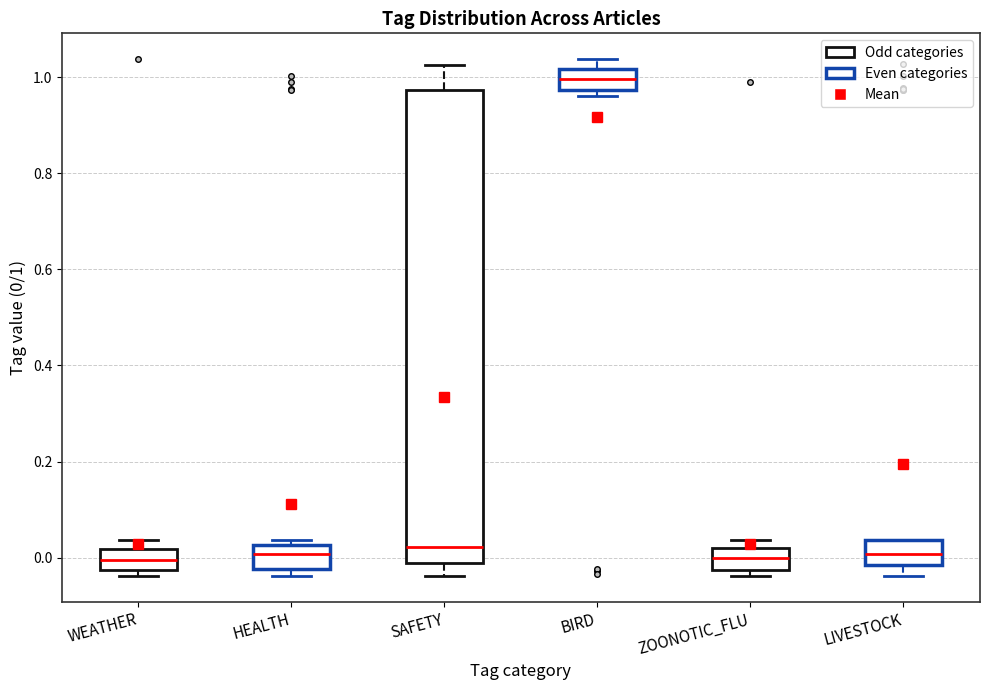

Where is the upper edge of the box for HEALTH on the y-axis? The values are not printed on the chart, so give them approximately, as read against the axis.

0.02